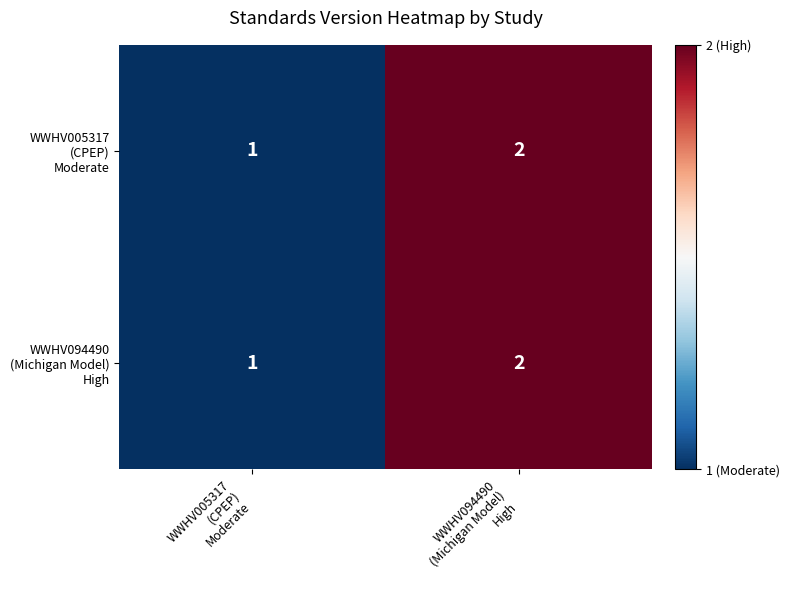

Which category has the lowest value across all series?

WWHV005317
(CPEP)
Moderate